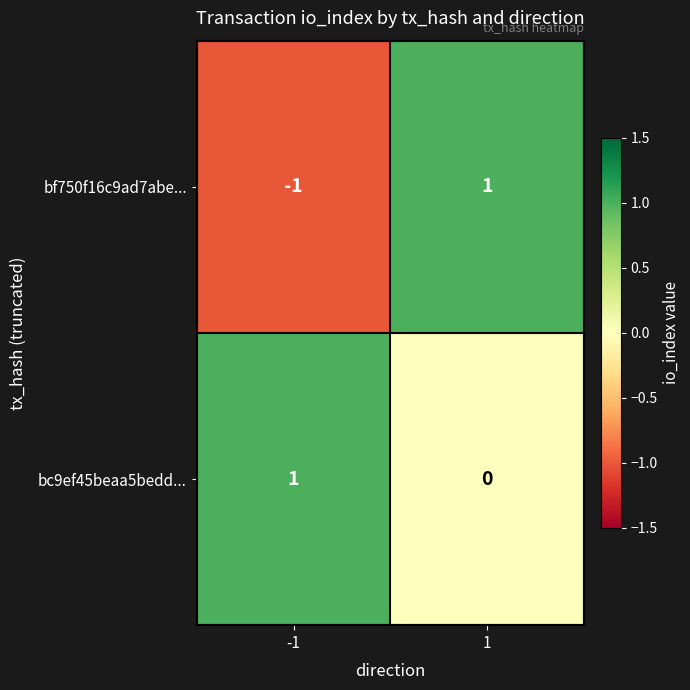

What is the difference between the highest and lowest values at 1?

1